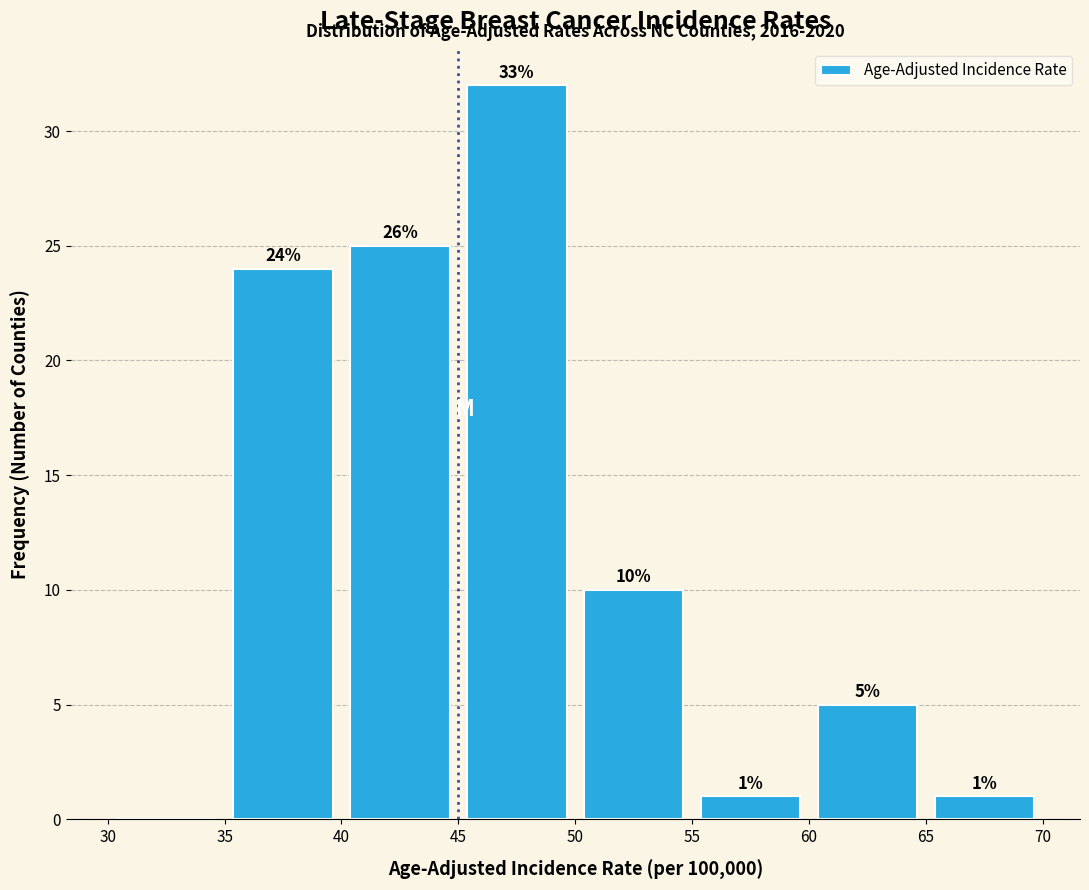

Which range on the x-axis has the tallest bar?

45 to 50